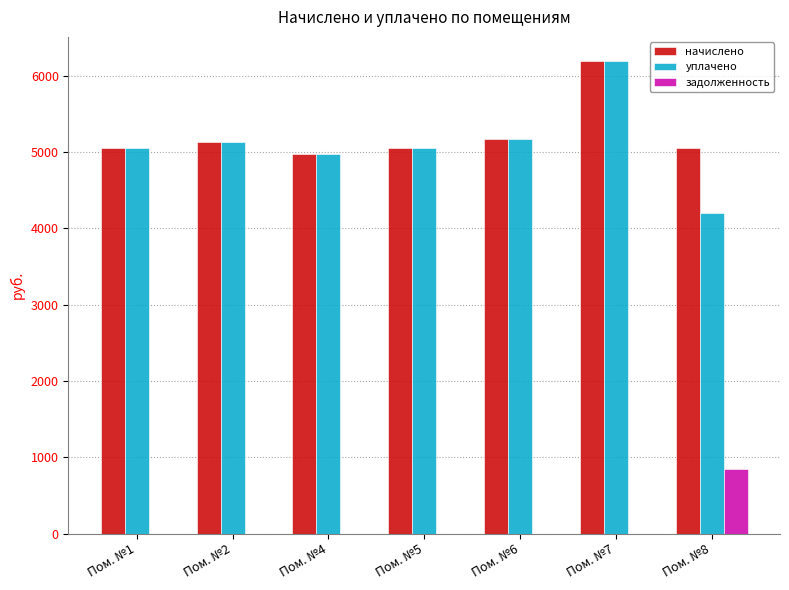

Is the value of начислено at Пом. №4 greater than the value of уплачено at Пом. №6?

No